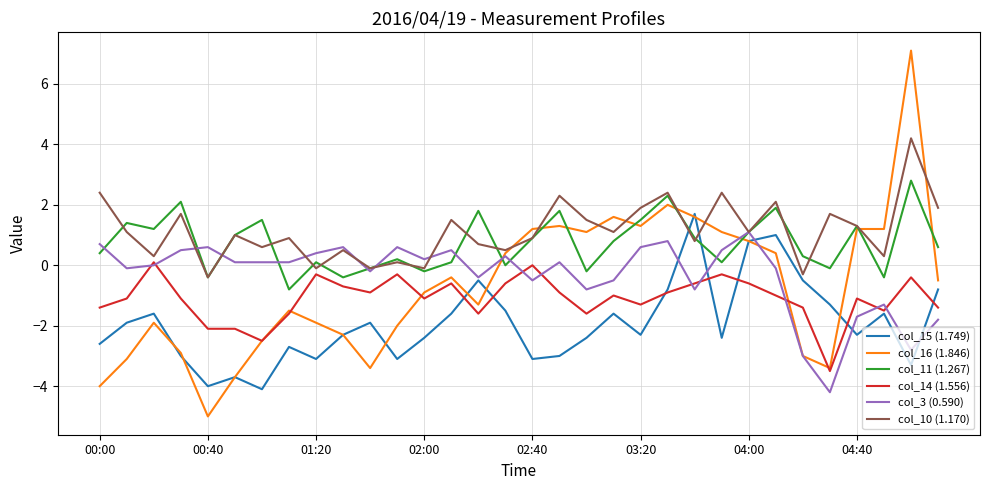

Which series has the largest range (max minus min)?

col_16 (1.846)